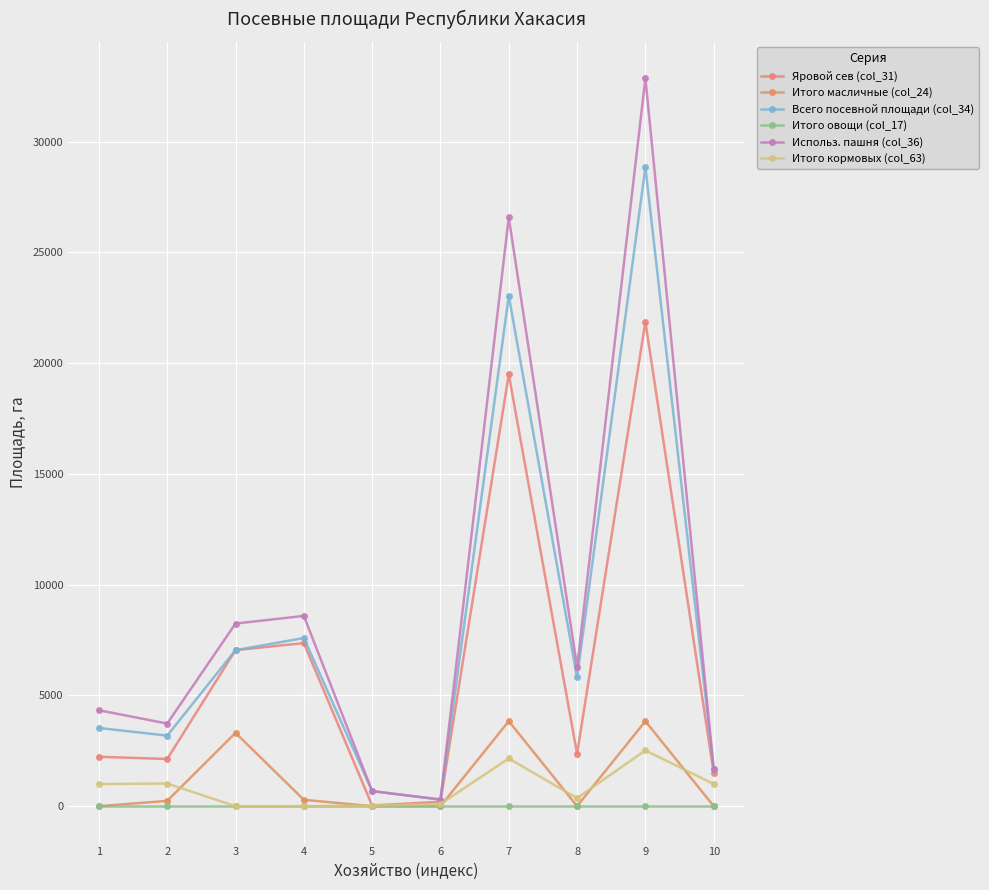

What is the value of the Яровой сев (col_31) point at the 10th from the left?

1500